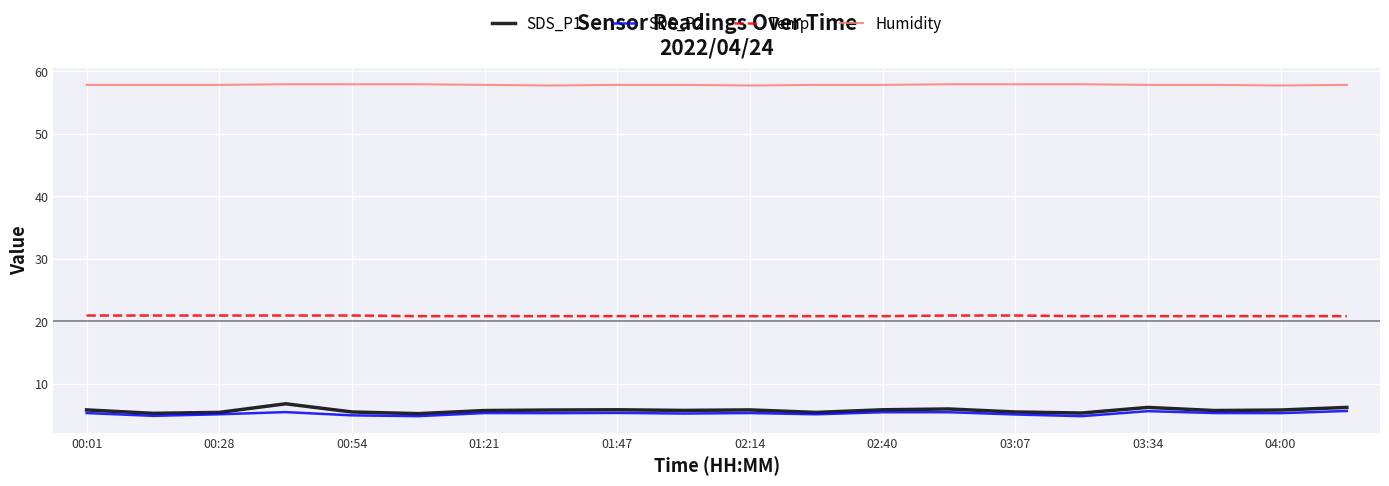

Which series has the widest spread of values?

SDS_P1